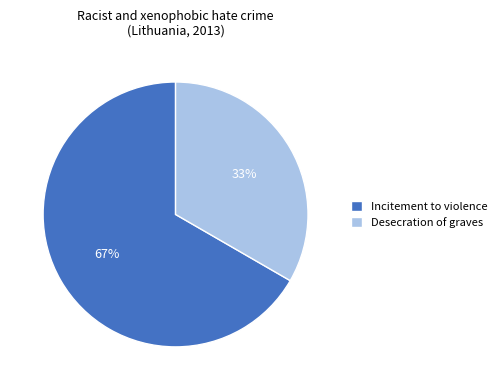

Which slice represents more than half of the pie?

Incitement to violence